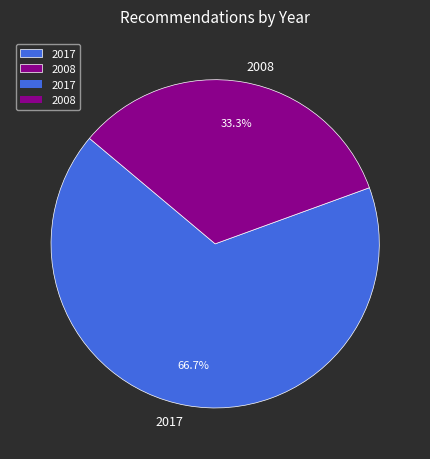

Which has a higher value, 2008 or 2017?

2017